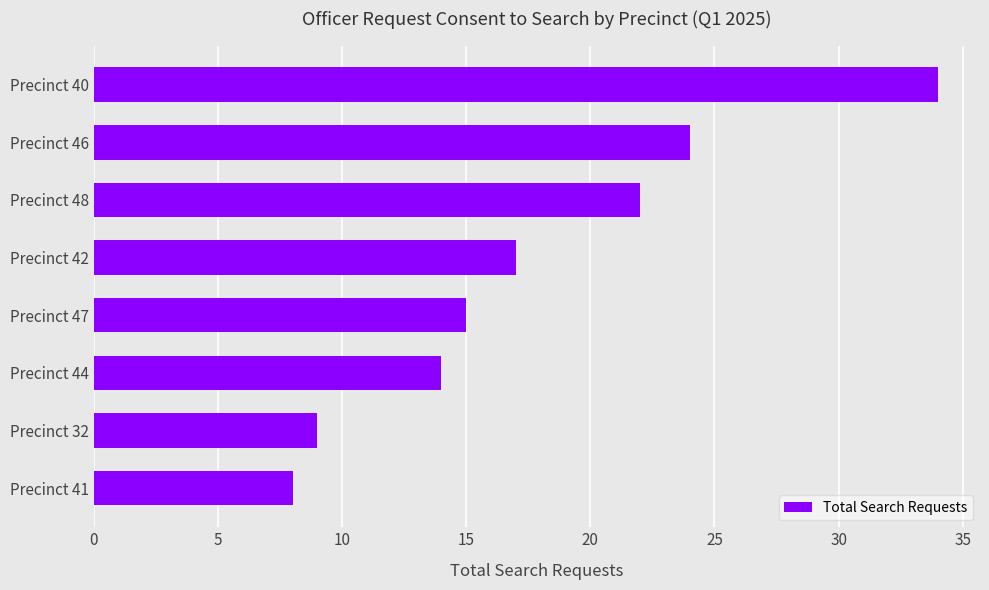

What is the sum of the values at Precinct 46 and Precinct 32?

33